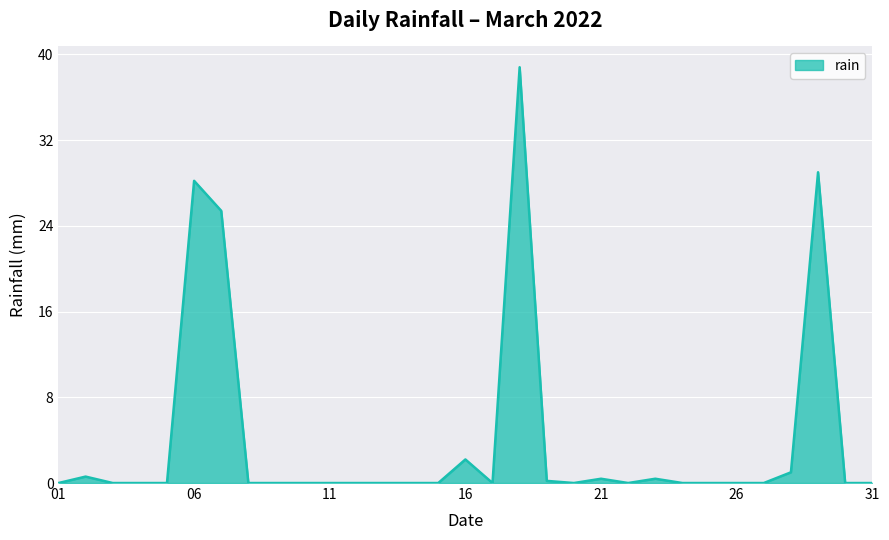

What is the difference between the maximum and minimum values?

38.8